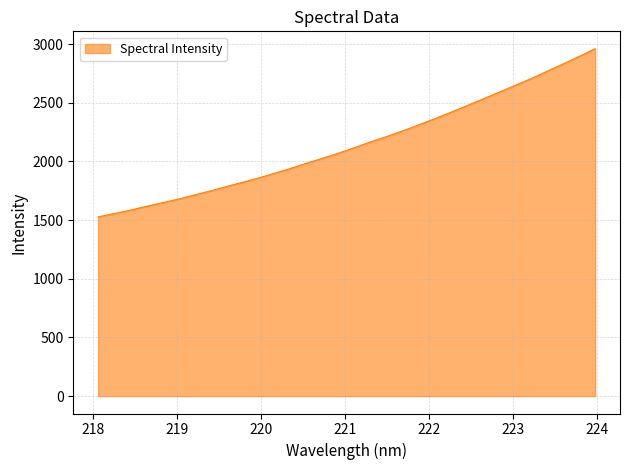

What is the difference between the maximum and minimum values?

1432.9